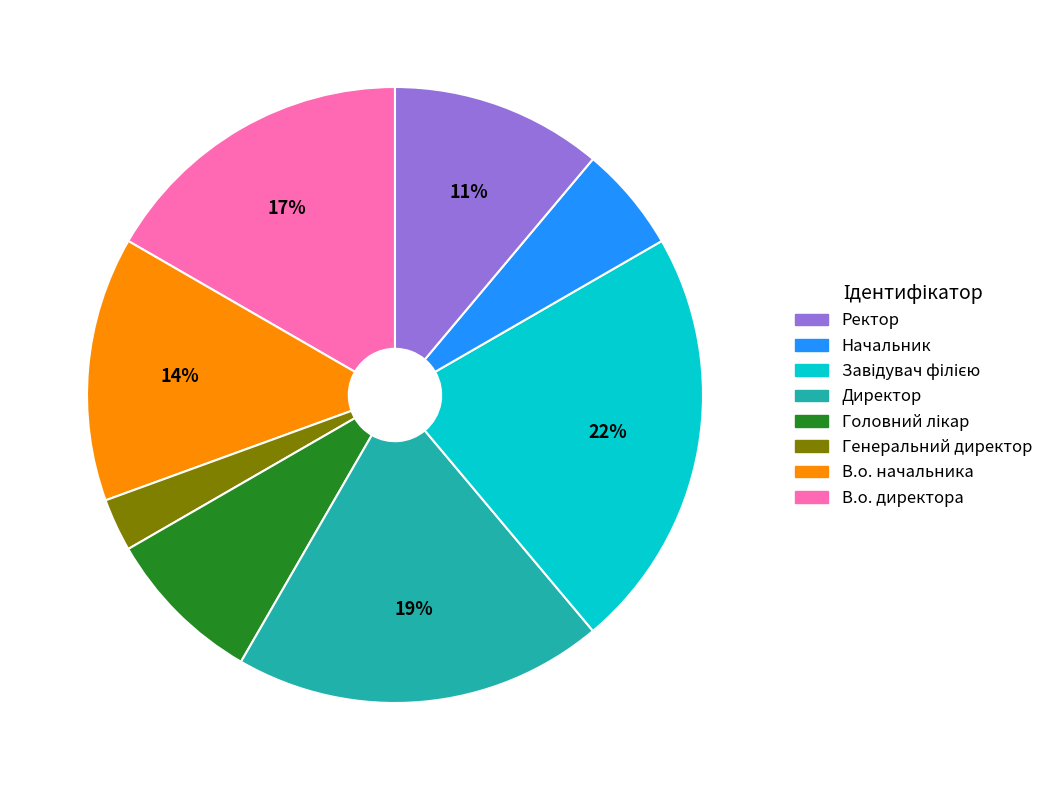

Does any single category account for the majority?

No